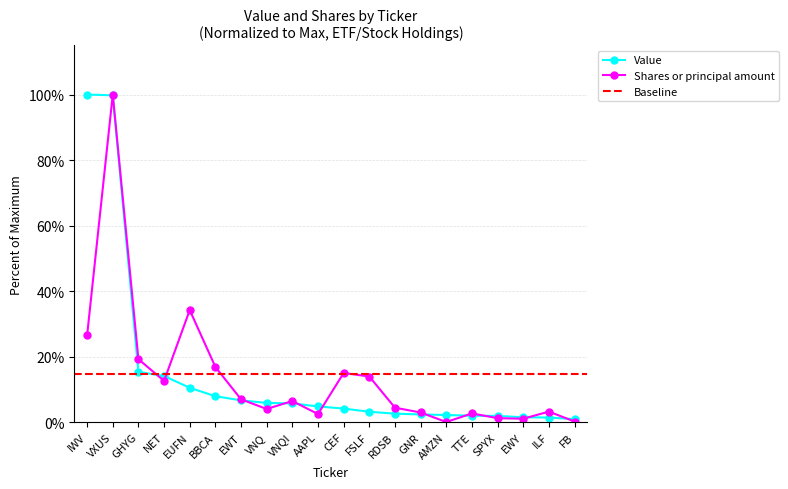

True or false: Value has more than 0 points higher than both neighbors.

False